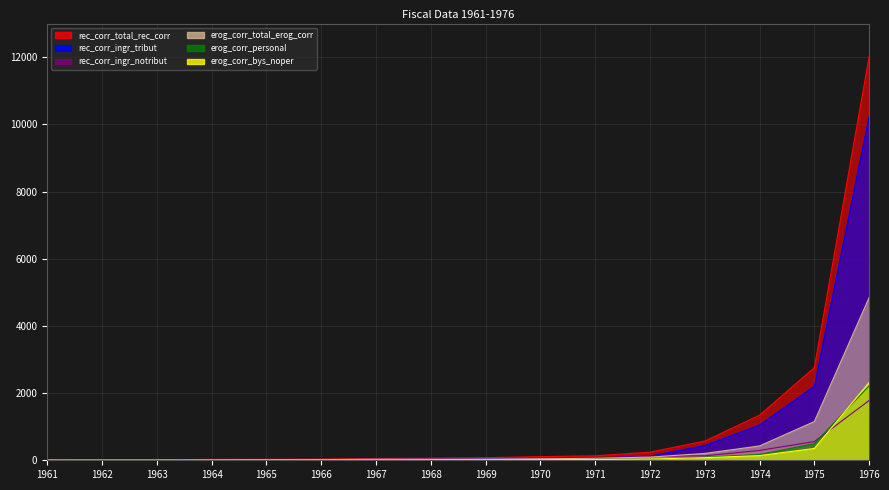

What is the maximum value for erog_corr_bys_noper?

2318.3